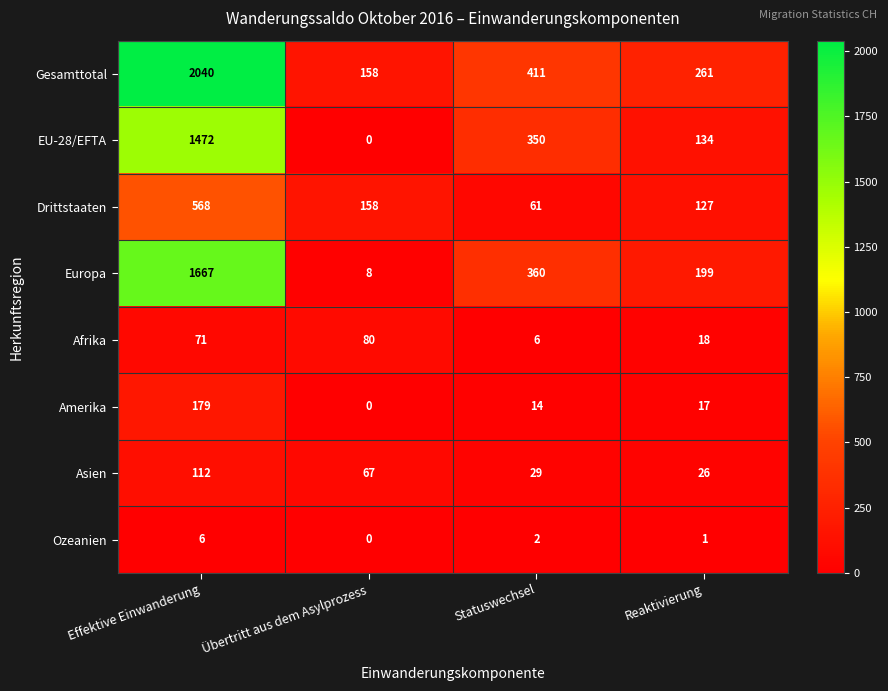

What is the maximum value for EU-28/EFTA?

1472